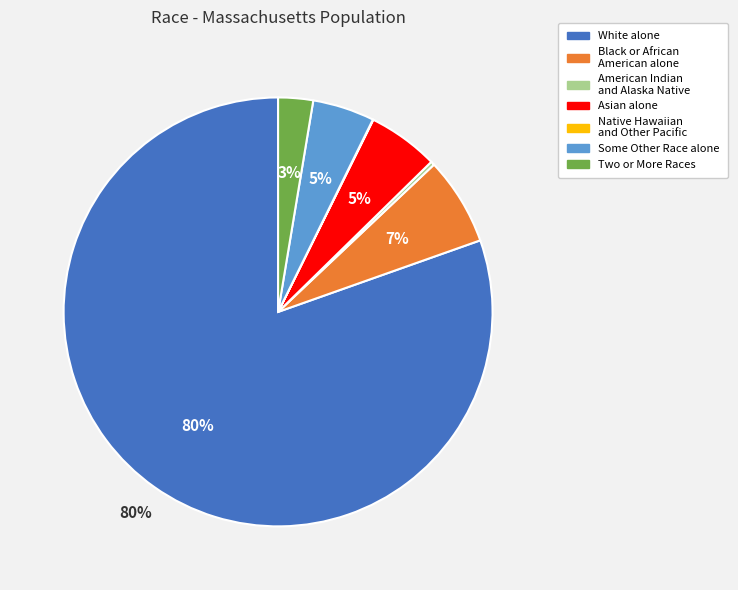

Is it true that Asian alone is 1% of the pie?

False